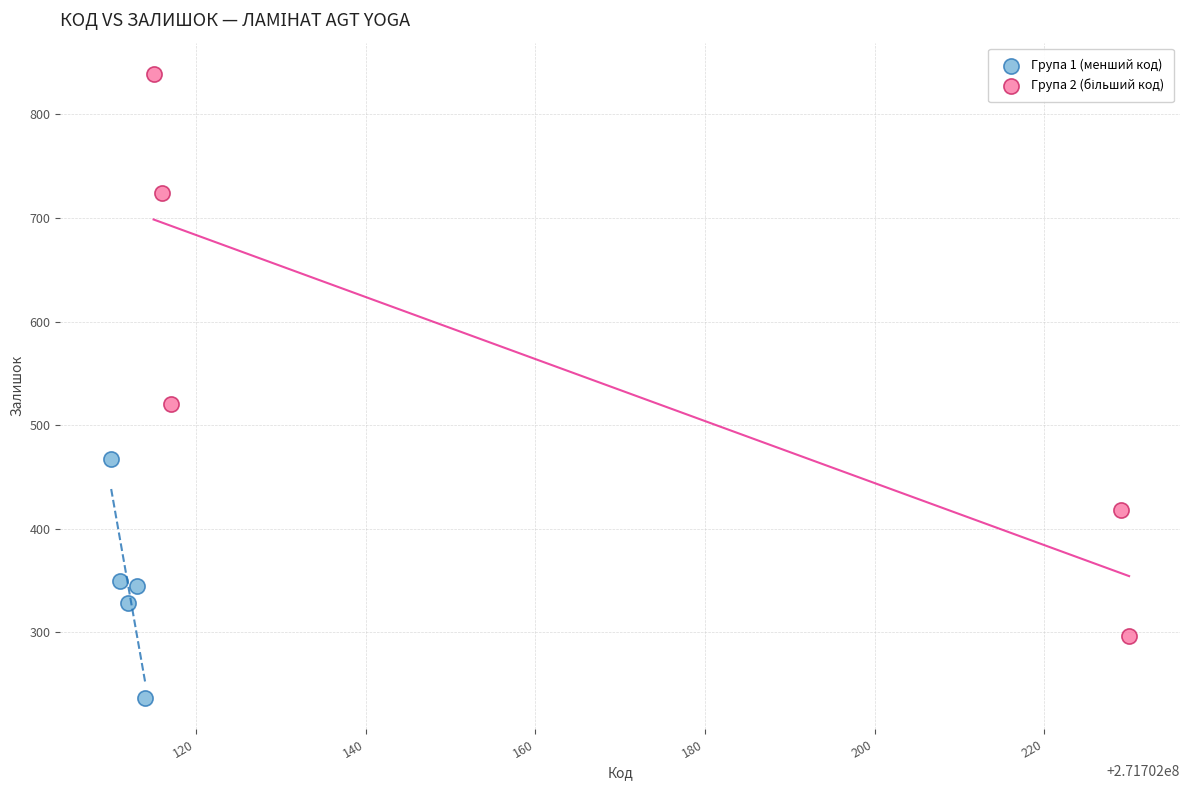

Which series contains the lowest Y value?

Група 1 (менший код)